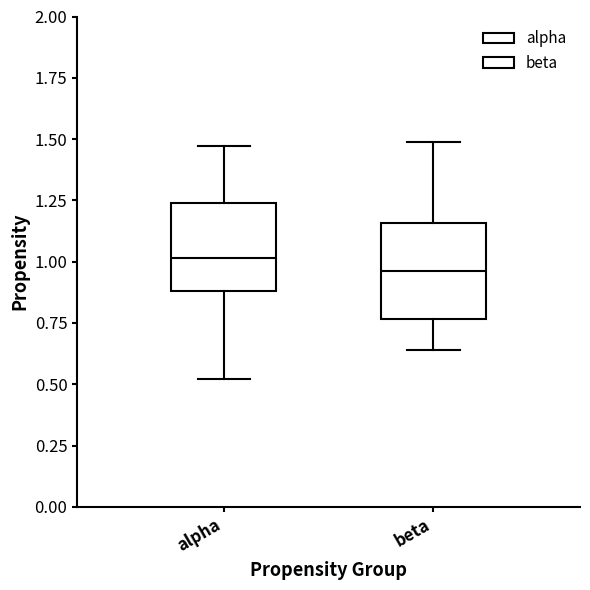

Reading left to right, transcribe this box plot: for each box, give where its median line is, the range the box spans, and where its two whiskers end, as read against the y-axis. The values are not printed on the chart, so give them approximately, as read against the axis.

alpha: median 1.00, box 0.90 to 1.25, whiskers 0.50 to 1.45
beta: median 0.95, box 0.75 to 1.15, whiskers 0.65 to 1.50